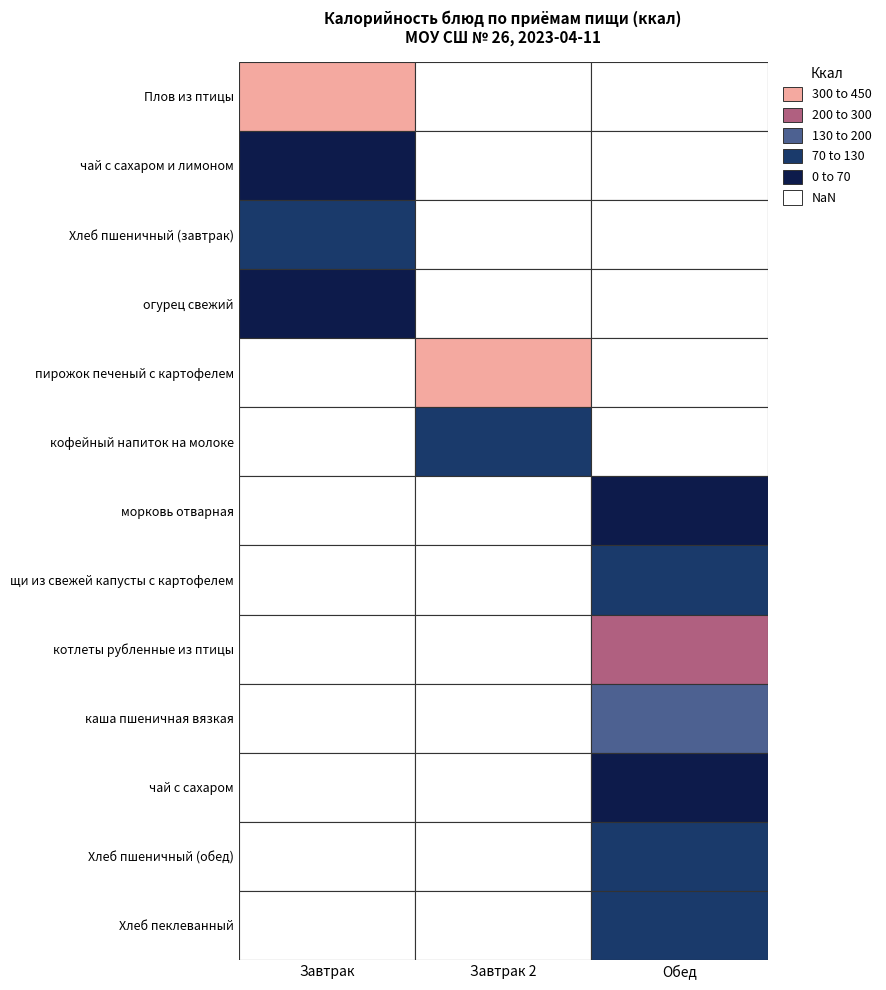

Between чай с сахаром и лимоном and Хлеб пшеничный (завтрак), which is larger?

Хлеб пшеничный (завтрак)